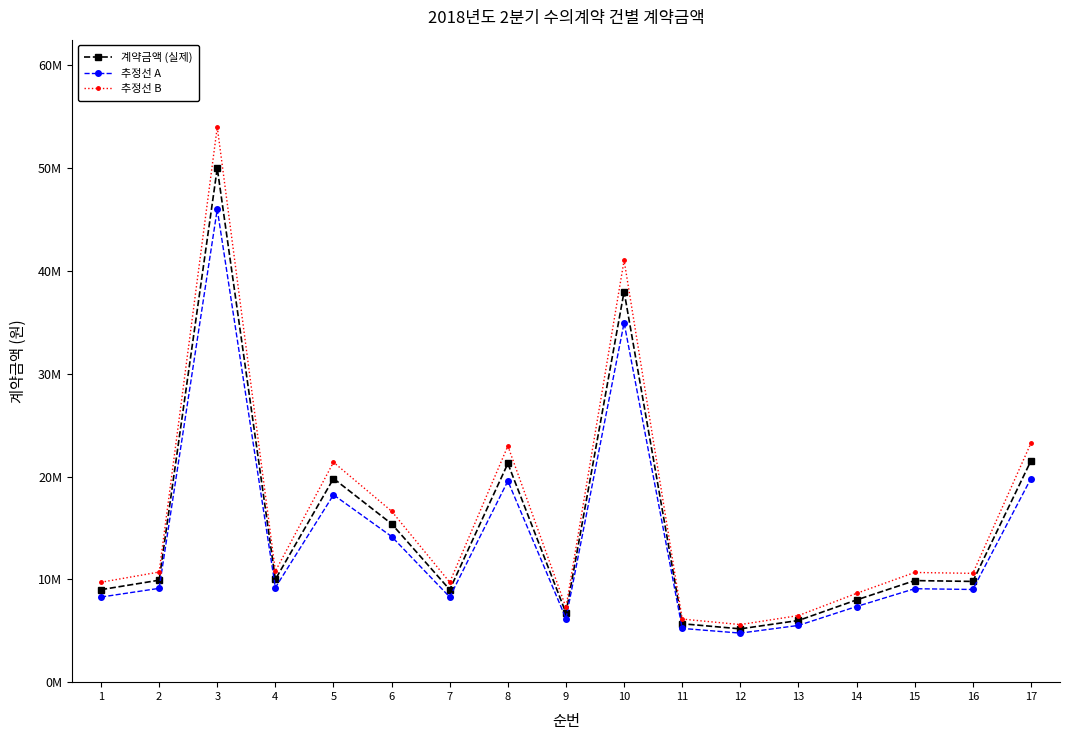

In 추정선 B, how many points are lower than both neighbors (excluding endpoints)?

5